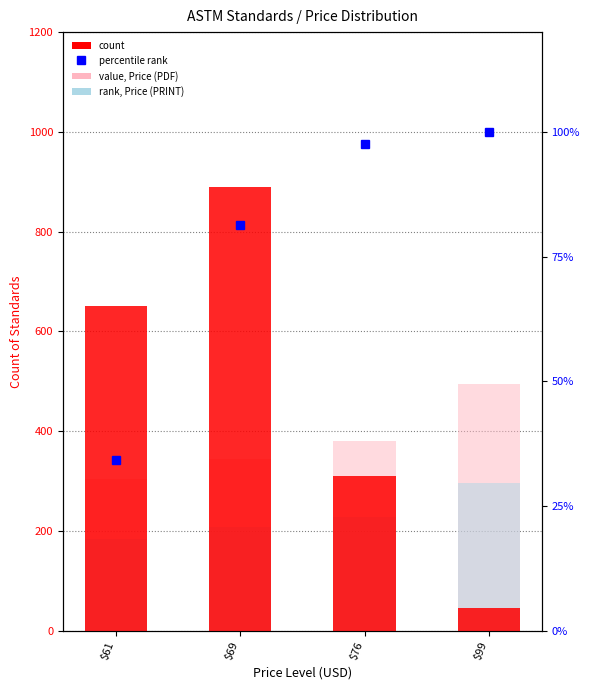

What is the maximum value shown in the chart?

890.0